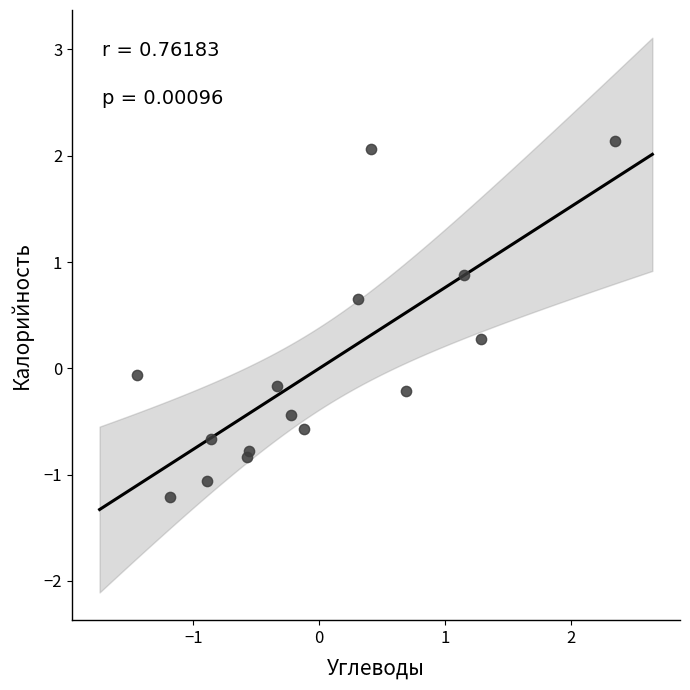

What is the range of Y values (max minus min)?

3.3